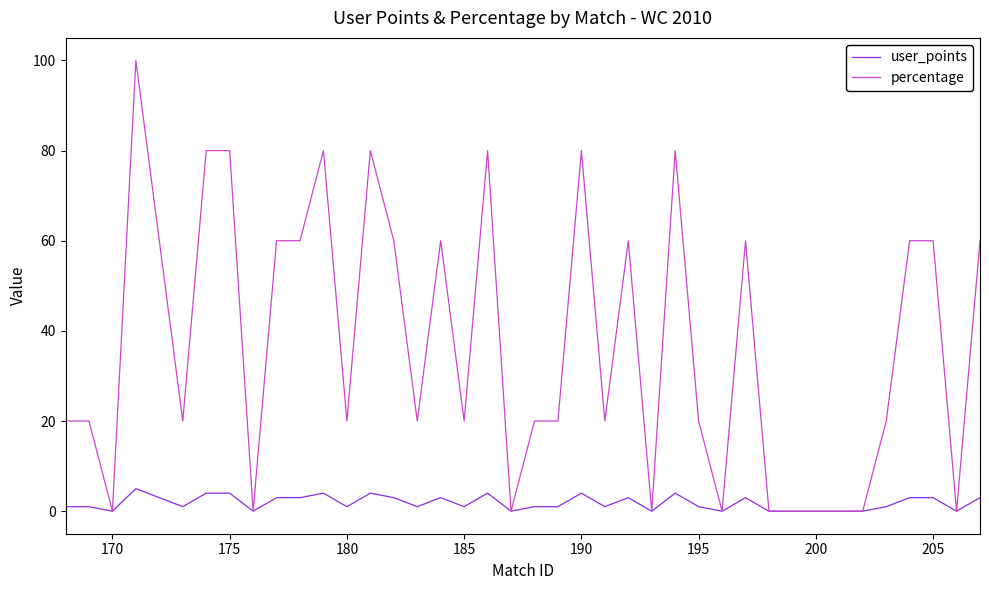

What is the maximum value shown in the chart?

100